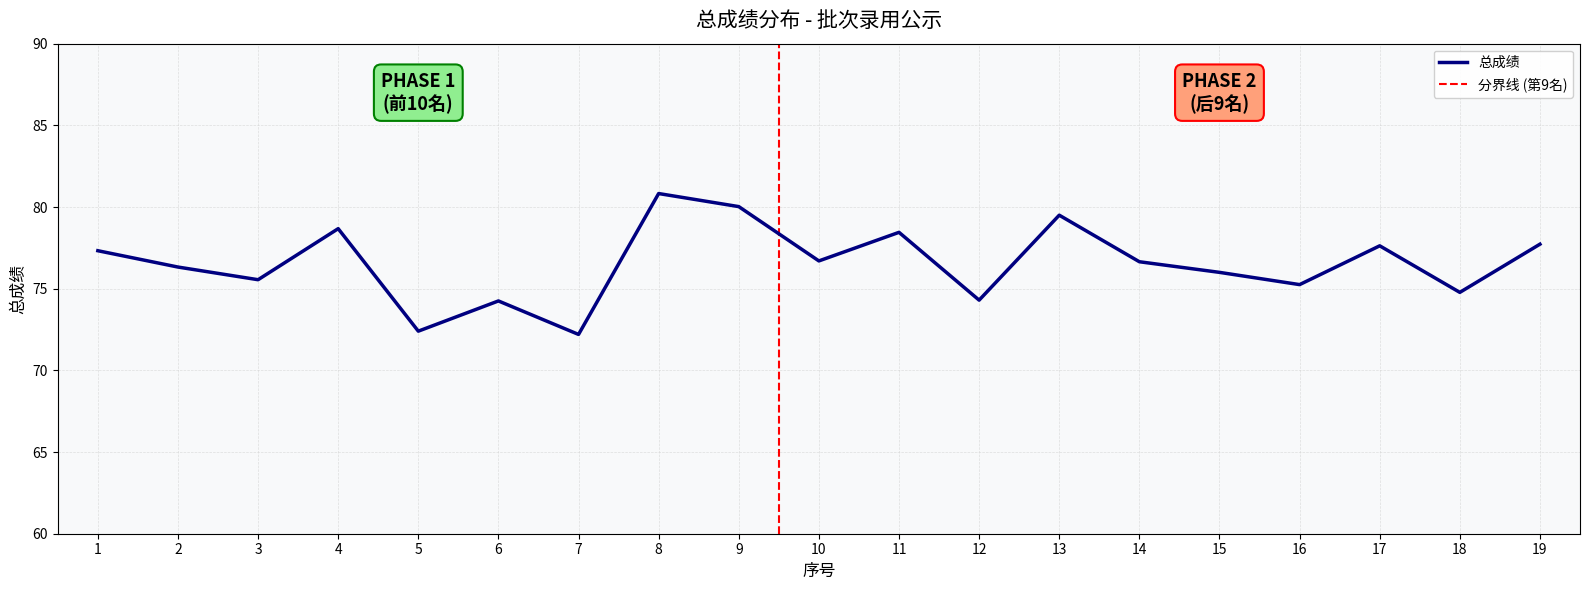

Reading left to right, list all the values displayed in this chart.

1=77.3	2=76.3	3=75.5	4=78.7	5=72.4	6=74.2	7=72.2	8=80.8	9=80.0	10=76.7	11=78.5	12=74.3	13=79.5	14=76.7	15=76.0	16=75.2	17=77.6	18=74.8	19=77.7